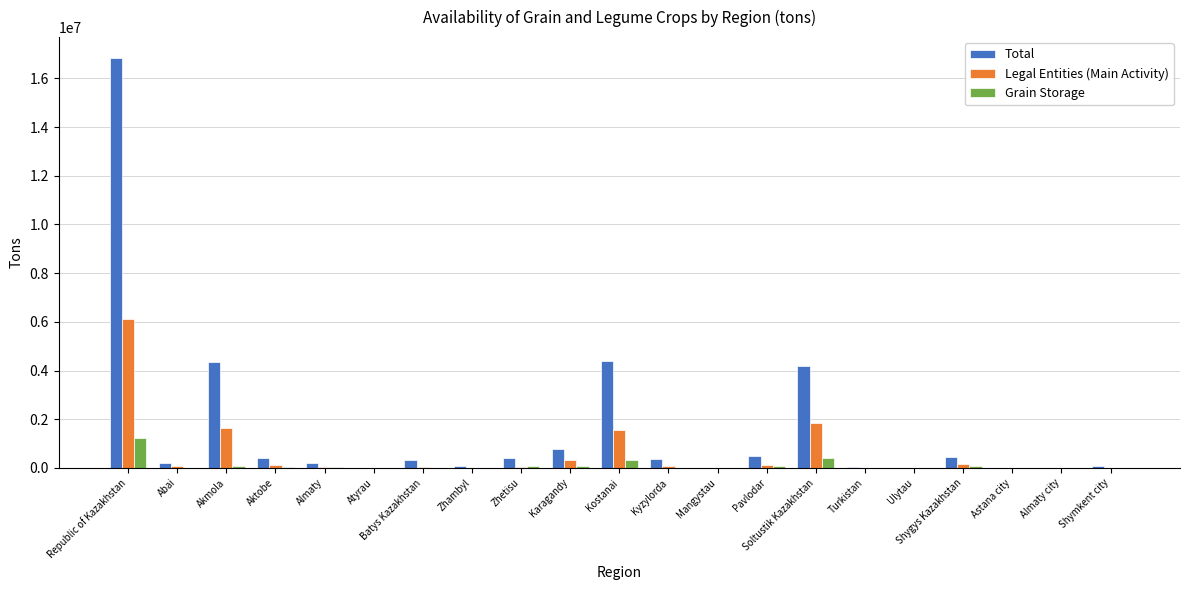

True or false: Total has a value of 498264.2 at Pavlodar.

True